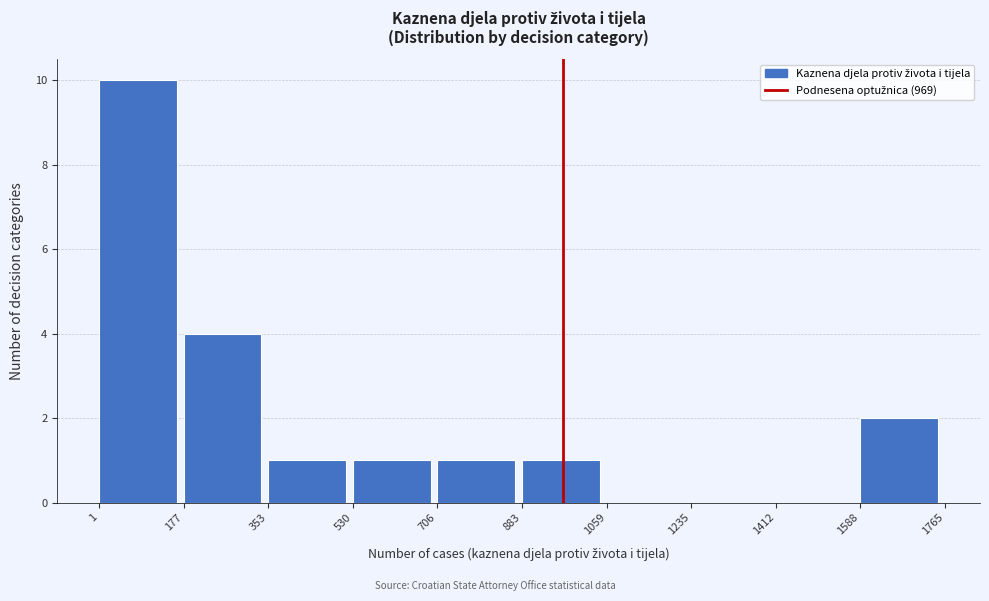

What is the height of the bar covering 1 to 177 on the x-axis? The values are not printed on the chart, so give them approximately, as read against the axis.

10